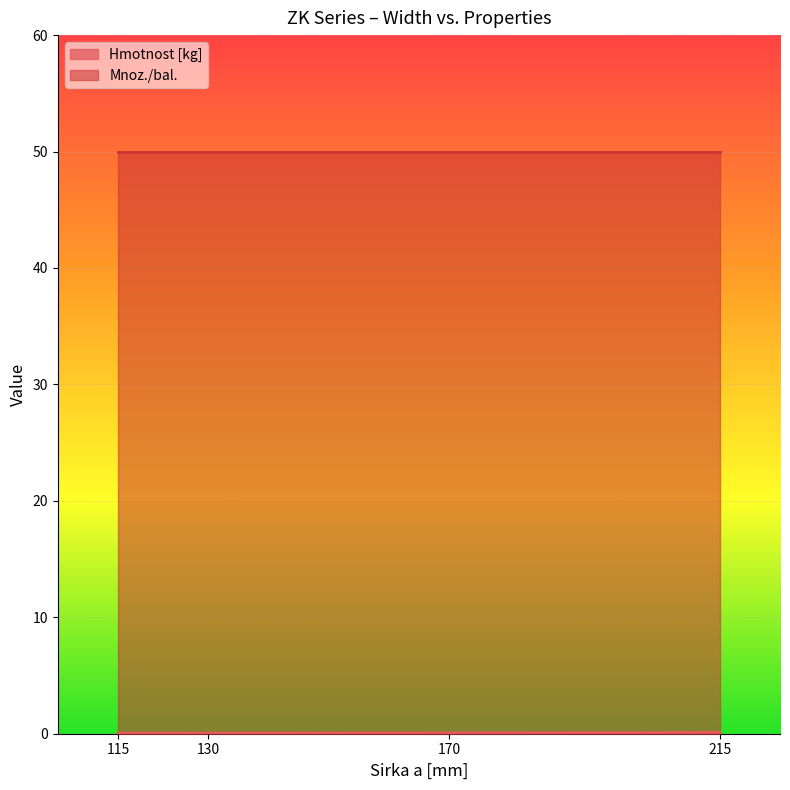

What is the greatest value displayed?

50.0